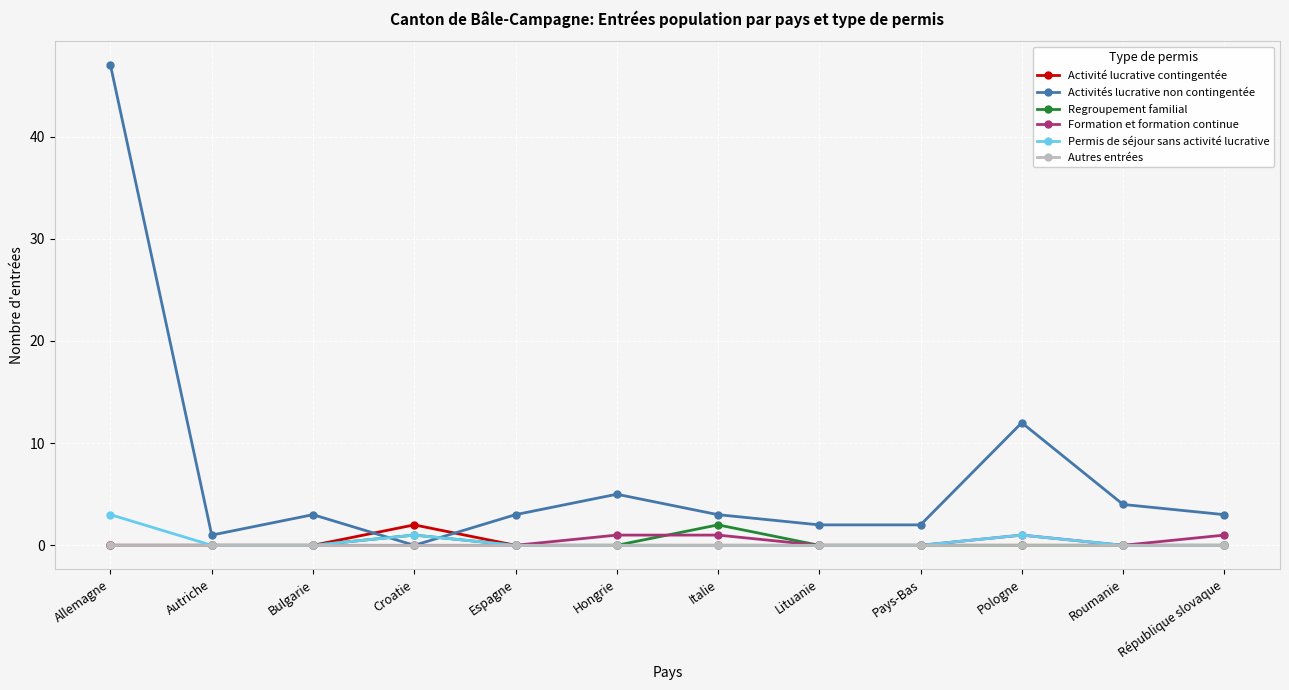

Which category has the highest value across all series?

Allemagne